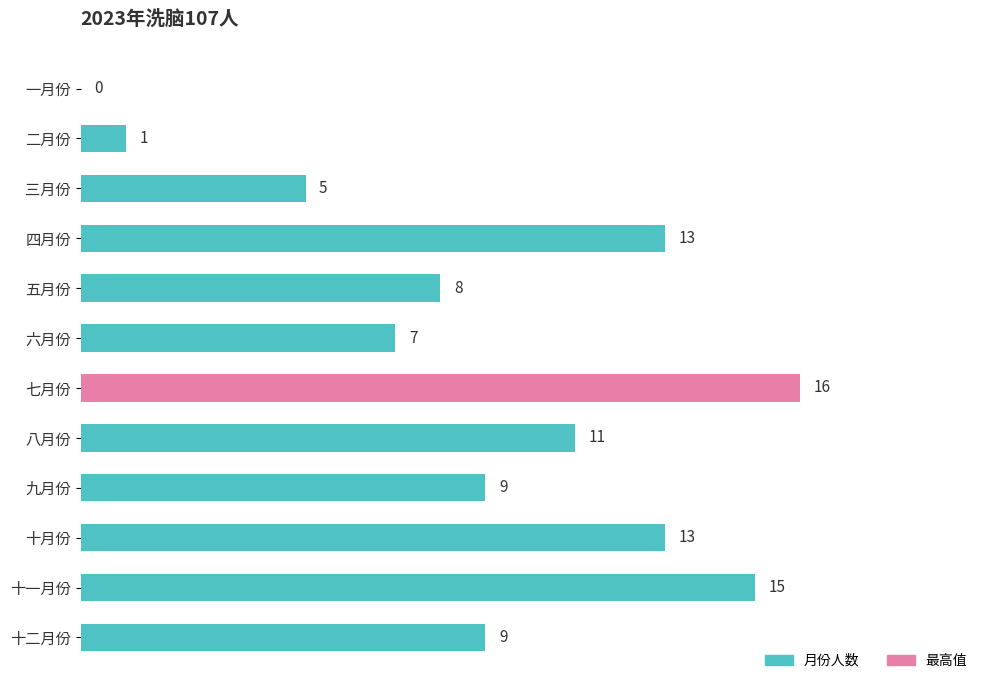

What is the average value?

9